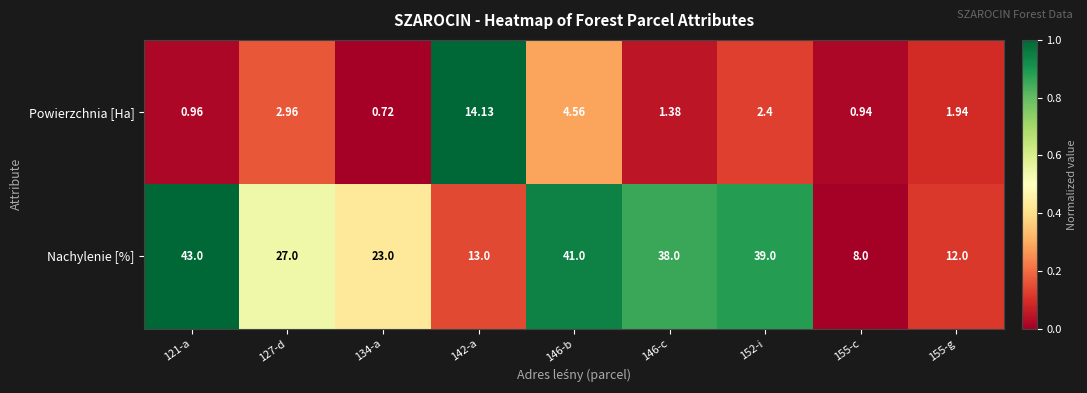

List the series in order of their overall mean, lowest first.

Powierzchnia [Ha], Nachylenie [%]